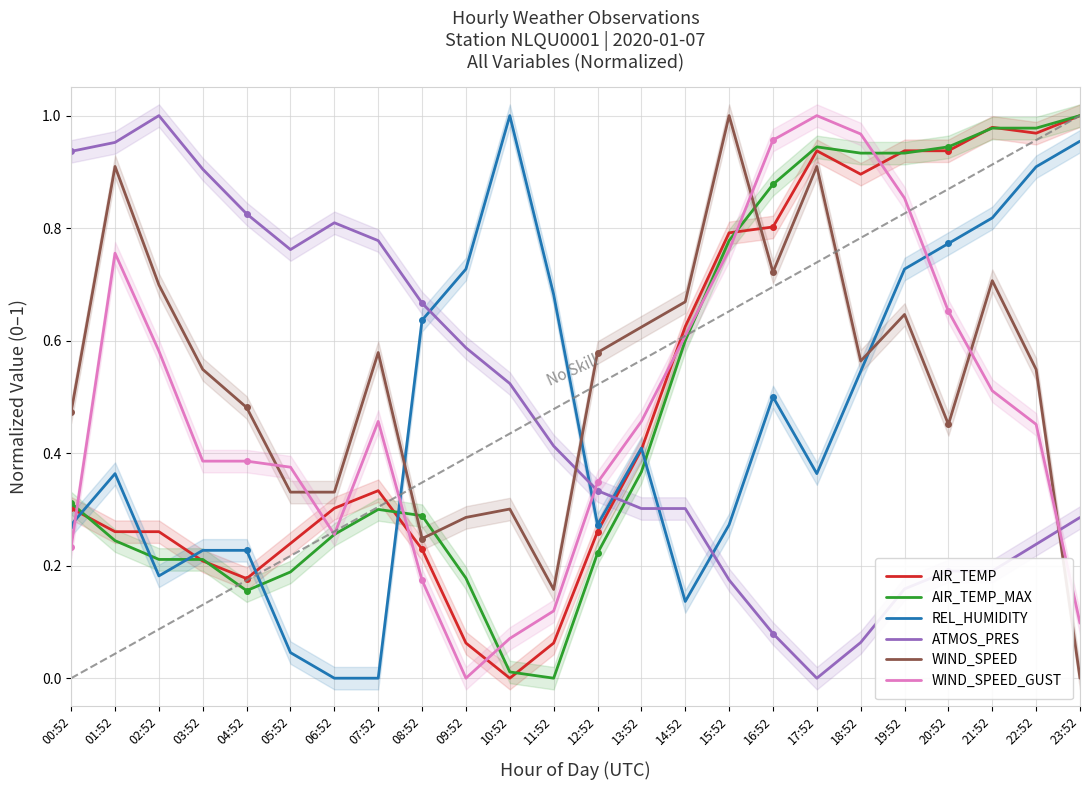

Reading right to left, transcribe all the data shown in this chart.

AIR_TEMP: 23:52=1.0	22:52=1.0	21:52=1.0	20:52=0.9	19:52=0.9	18:52=0.9	17:52=0.9	16:52=0.8	15:52=0.8	14:52=0.6	13:52=0.4	12:52=0.3	11:52=0.1	10:52=0.0	09:52=0.1	08:52=0.2	07:52=0.3	06:52=0.3	05:52=0.2	04:52=0.2	03:52=0.2	02:52=0.3	01:52=0.3	00:52=0.3
AIR_TEMP_MAX: 23:52=1.0	22:52=1.0	21:52=1.0	20:52=0.9	19:52=0.9	18:52=0.9	17:52=0.9	16:52=0.9	15:52=0.8	14:52=0.6	13:52=0.4	12:52=0.2	11:52=0.0	10:52=0.0	09:52=0.2	08:52=0.3	07:52=0.3	06:52=0.3	05:52=0.2	04:52=0.2	03:52=0.2	02:52=0.2	01:52=0.2	00:52=0.3
REL_HUMIDITY: 23:52=1.0	22:52=0.9	21:52=0.8	20:52=0.8	19:52=0.7	18:52=0.5	17:52=0.4	16:52=0.5	15:52=0.3	14:52=0.1	13:52=0.4	12:52=0.3	11:52=0.7	10:52=1.0	09:52=0.7	08:52=0.6	07:52=0.0	06:52=0.0	05:52=0.0	04:52=0.2	03:52=0.2	02:52=0.2	01:52=0.4	00:52=0.3
ATMOS_PRES: 23:52=0.3	22:52=0.2	21:52=0.2	20:52=0.2	19:52=0.2	18:52=0.1	17:52=0.0	16:52=0.1	15:52=0.2	14:52=0.3	13:52=0.3	12:52=0.3	11:52=0.4	10:52=0.5	09:52=0.6	08:52=0.7	07:52=0.8	06:52=0.8	05:52=0.8	04:52=0.8	03:52=0.9	02:52=1.0	01:52=1.0	00:52=0.9
WIND_SPEED: 23:52=0.0	22:52=0.5	21:52=0.7	20:52=0.5	19:52=0.6	18:52=0.6	17:52=0.9	16:52=0.7	15:52=1.0	14:52=0.7	13:52=0.6	12:52=0.6	11:52=0.2	10:52=0.3	09:52=0.3	08:52=0.2	07:52=0.6	06:52=0.3	05:52=0.3	04:52=0.5	03:52=0.5	02:52=0.7	01:52=0.9	00:52=0.5
WIND_SPEED_GUST: 23:52=0.1	22:52=0.5	21:52=0.5	20:52=0.7	19:52=0.9	18:52=1.0	17:52=1.0	16:52=1.0	15:52=0.8	14:52=0.6	13:52=0.5	12:52=0.3	11:52=0.1	10:52=0.1	09:52=0.0	08:52=0.2	07:52=0.5	06:52=0.3	05:52=0.4	04:52=0.4	03:52=0.4	02:52=0.6	01:52=0.8	00:52=0.2